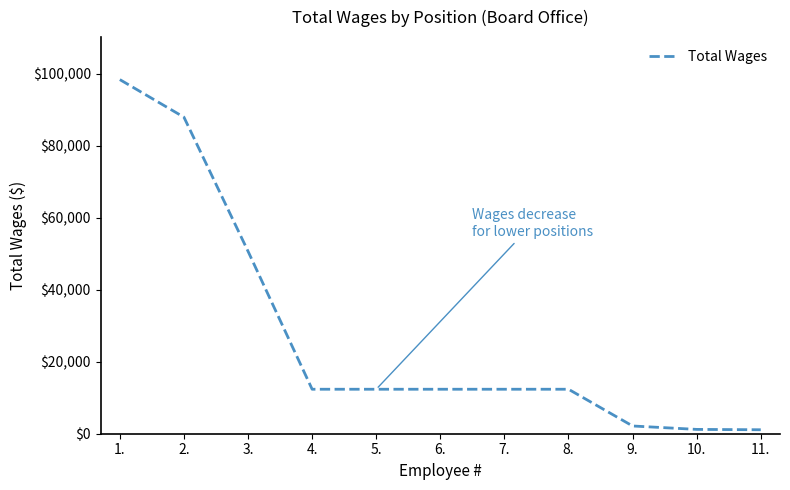

Which has a higher value, 2. or 7.?

2.